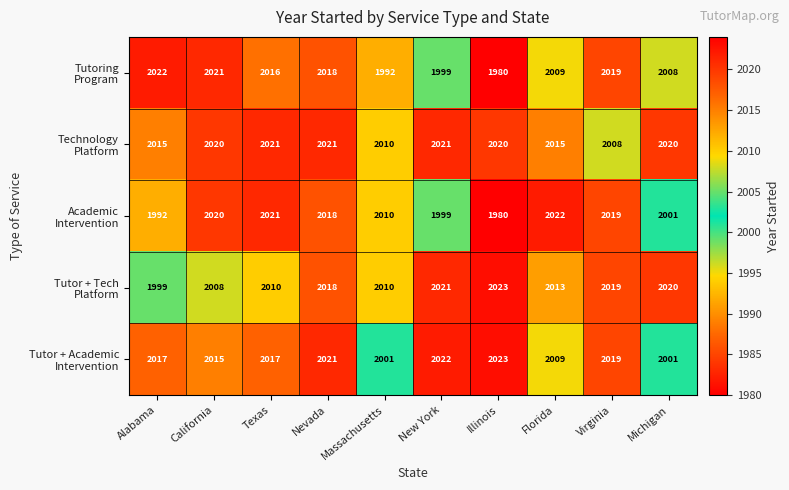

What is the total value across all series at Massachusetts?

10023